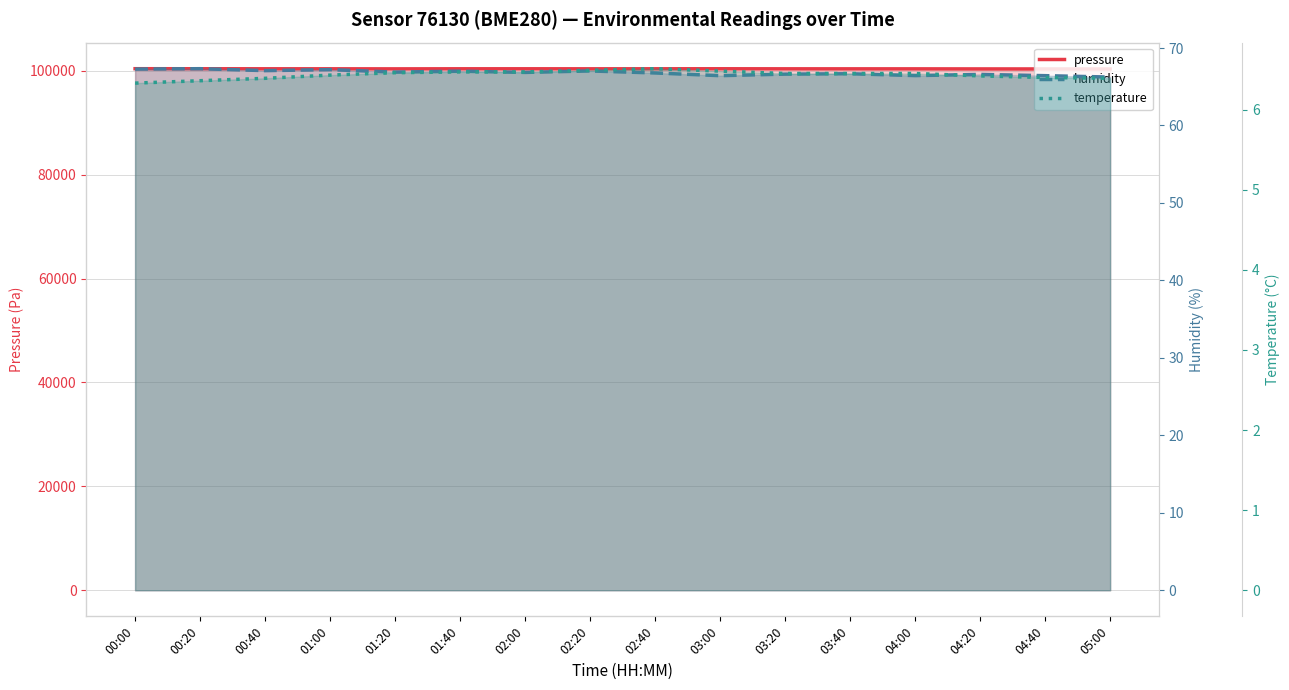

At which category does pressure reach its first local valley?

01:20